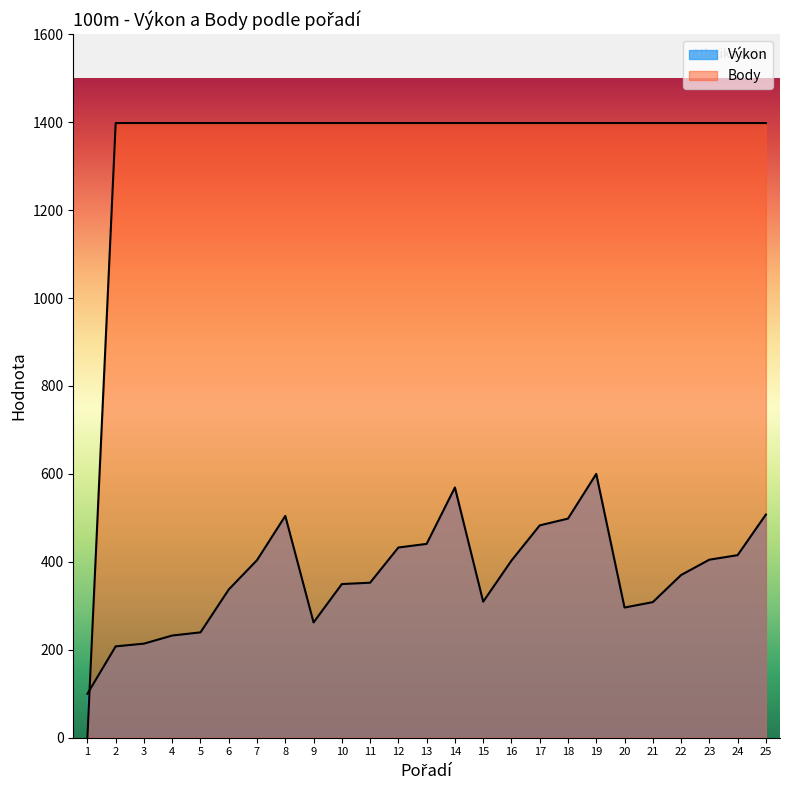

What is the difference between the highest and lowest values at 14?

828.8